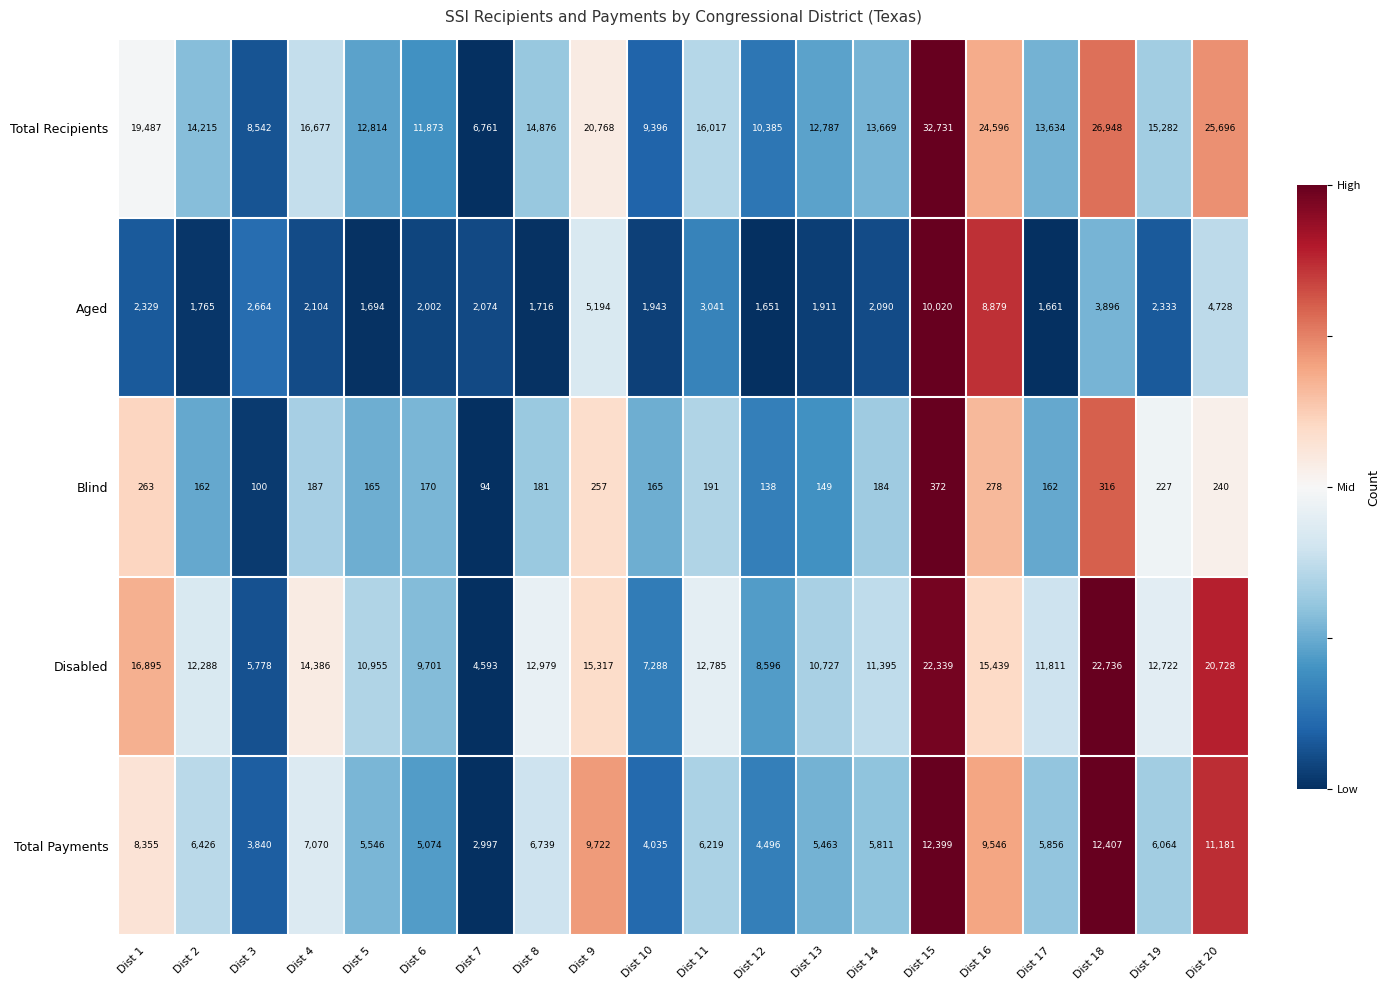

Which label corresponds to the largest value in the chart?

Dist 15